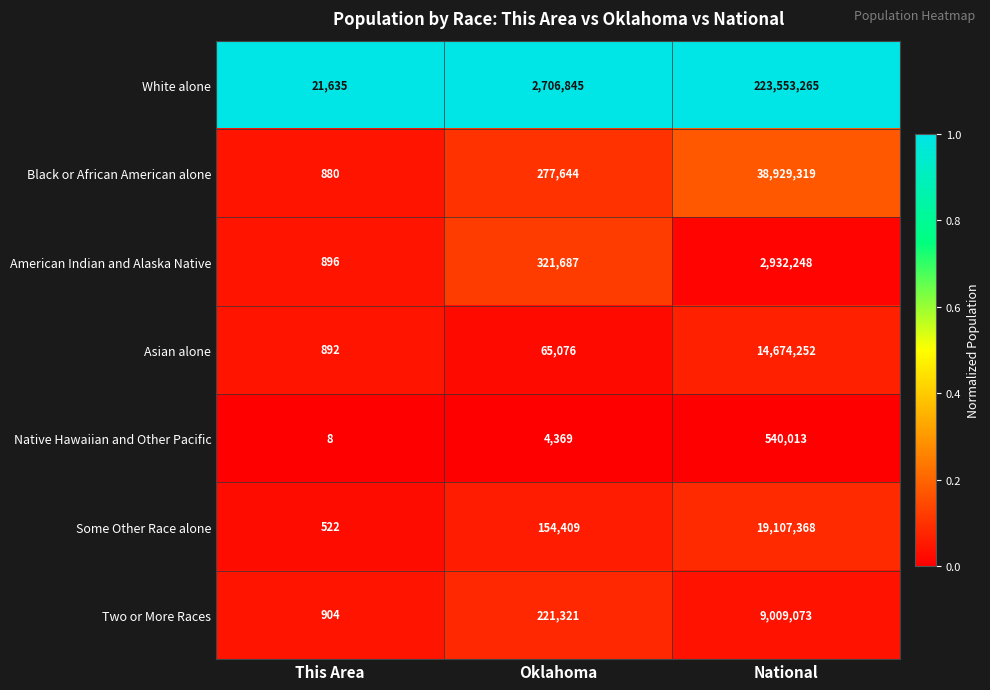

Rank the series at This Area from highest to lowest value.

White alone, Two or More Races, American Indian and Alaska Native, Asian alone, Black or African American alone, Some Other Race alone, Native Hawaiian and Other Pacific